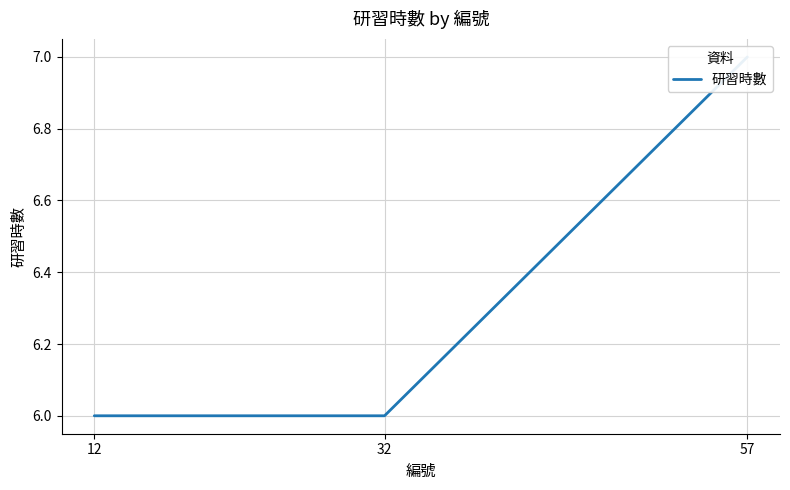

Rank the categories by value from highest to lowest.

57, 12, 32